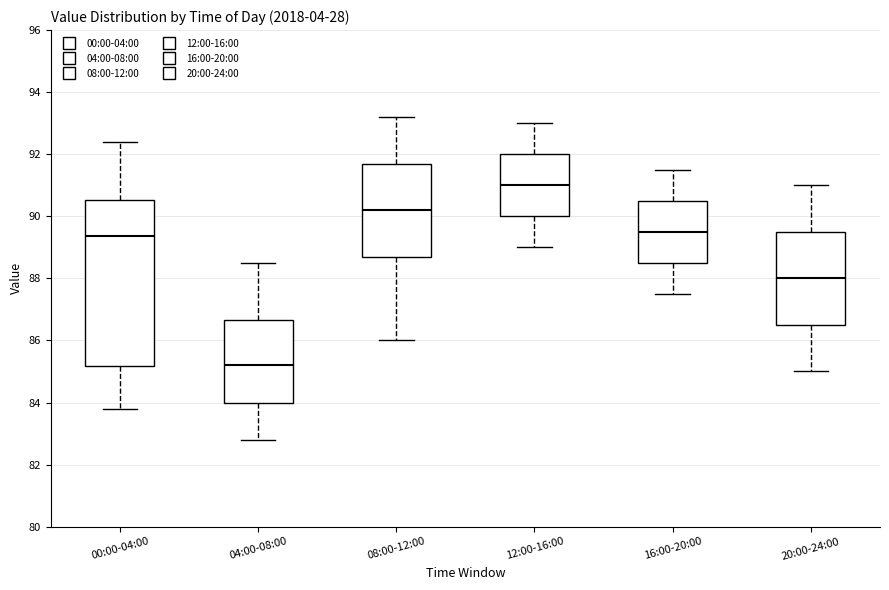

Reading left to right, read every box against the y-axis: the position of its median line, the range the box covers, and the ends of its whiskers. The values are not printed on the chart, so give them approximately, as read against the axis.

00:00-04:00: median 89.4, box 85.2 to 90.6, whiskers 83.8 to 92.4
04:00-08:00: median 85.2, box 84.0 to 86.6, whiskers 82.8 to 88.6
08:00-12:00: median 90.2, box 88.8 to 91.8, whiskers 86.0 to 93.2
12:00-16:00: median 91.0, box 90.0 to 92.0, whiskers 89.0 to 93.0
16:00-20:00: median 89.6, box 88.6 to 90.6, whiskers 87.6 to 91.6
20:00-24:00: median 88.0, box 86.6 to 89.6, whiskers 85.0 to 91.0